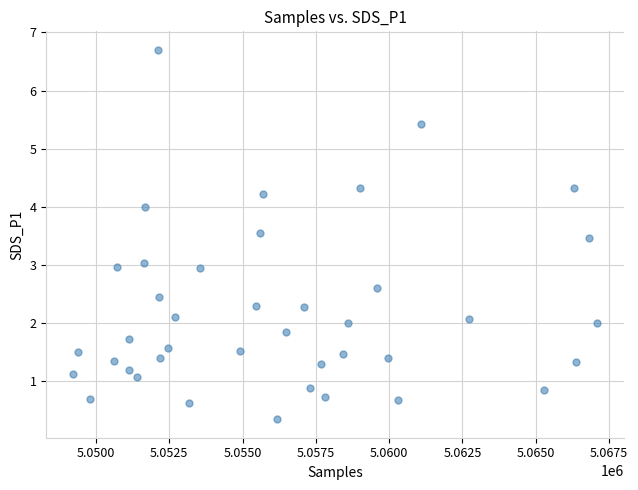

What is the range of X values (max minus min)?

17906.0